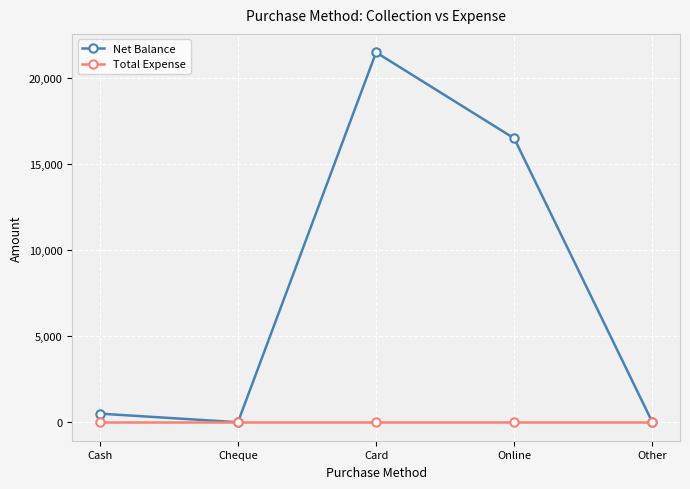

What are all the series names shown in the legend?

Net Balance, Total Expense